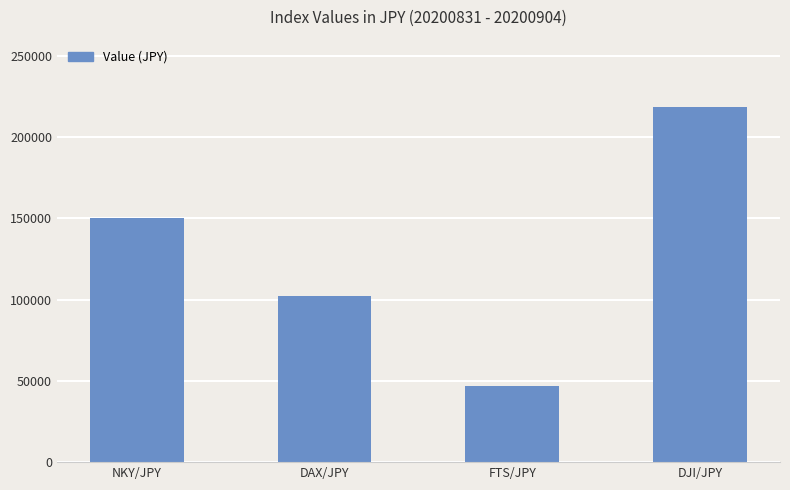

What is the approximate value at DAX/JPY?

102030